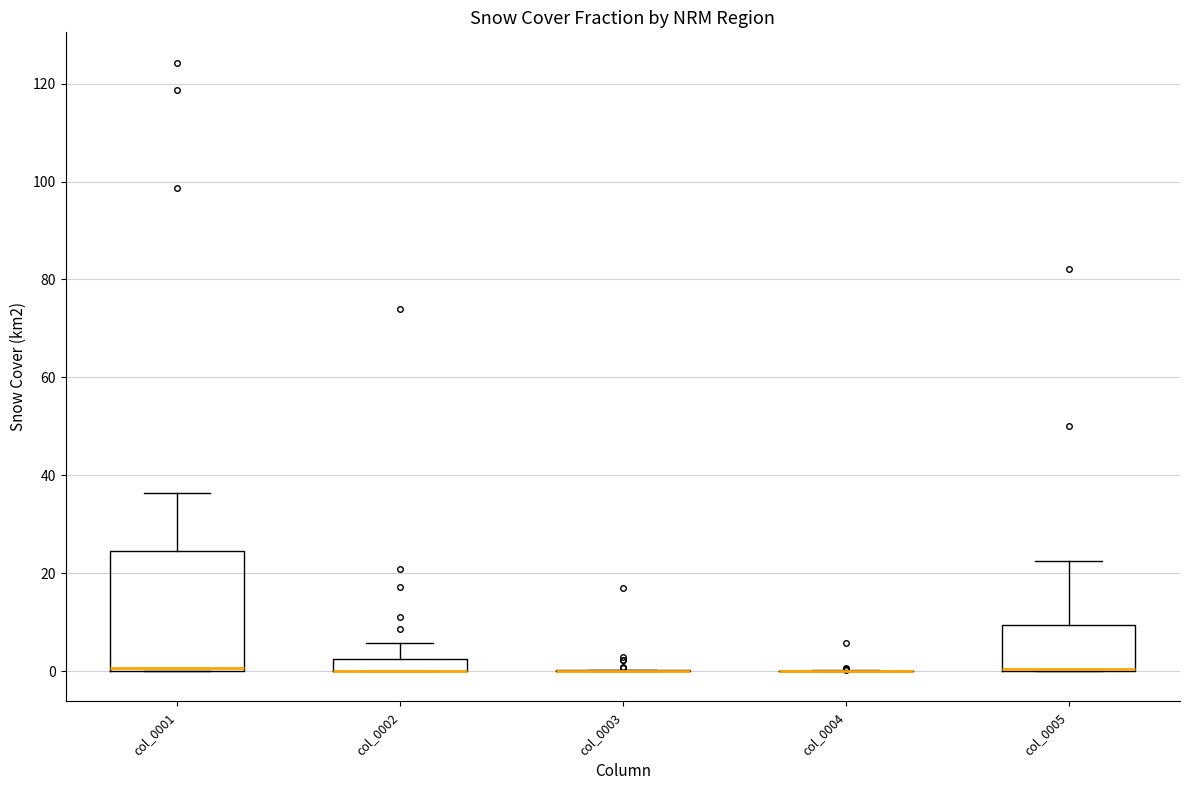

Where does the upper whisker of the box for col_0005 end on the y-axis? The values are not printed on the chart, so give them approximately, as read against the axis.

22